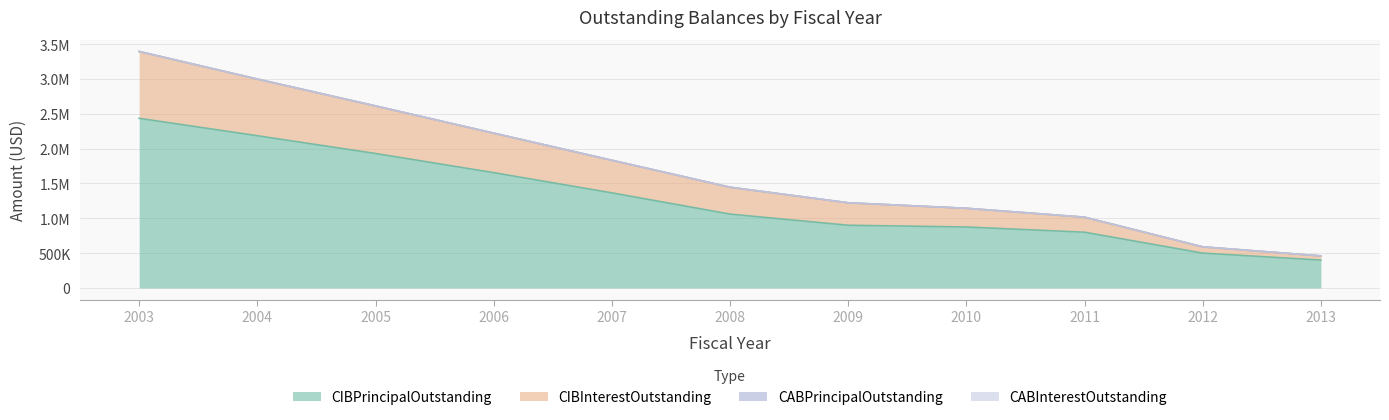

What is the difference between the highest and lowest values at 2013?

60000.0